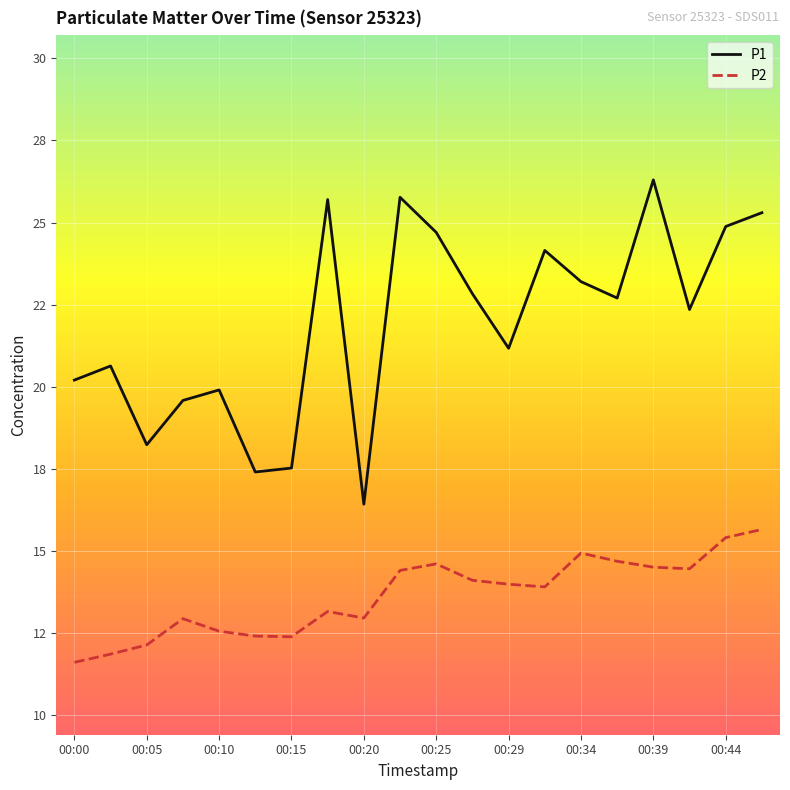

Which series has the largest total across all categories?

P1